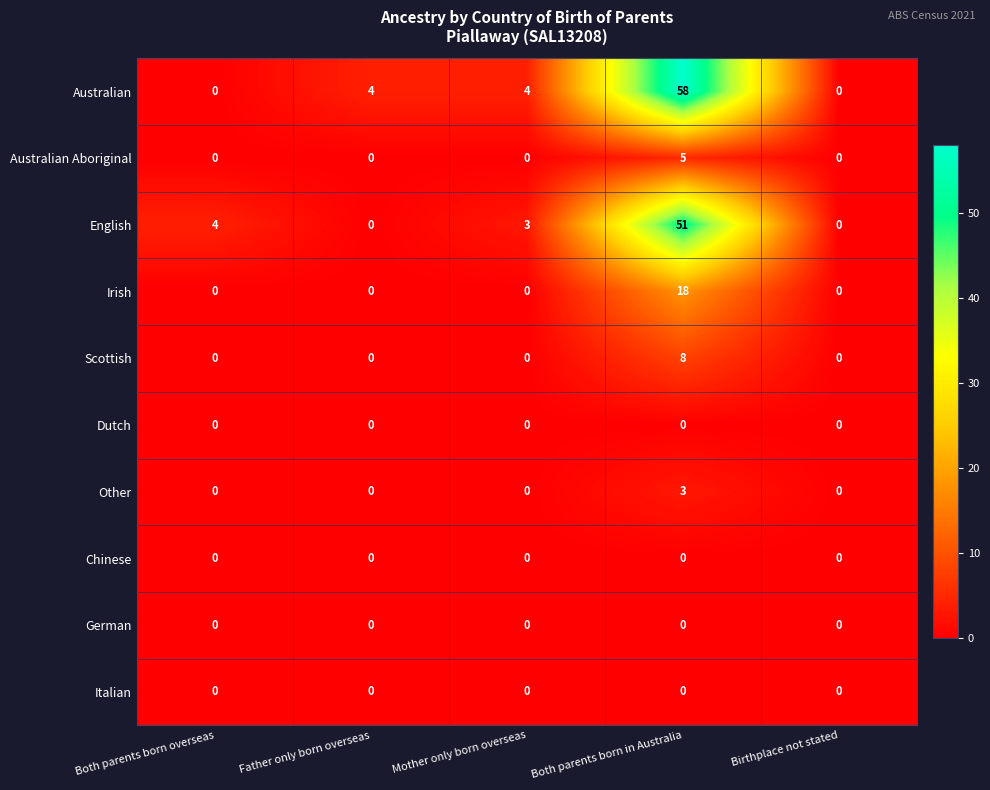

Read the Australian value at Both parents born in Australia.

58